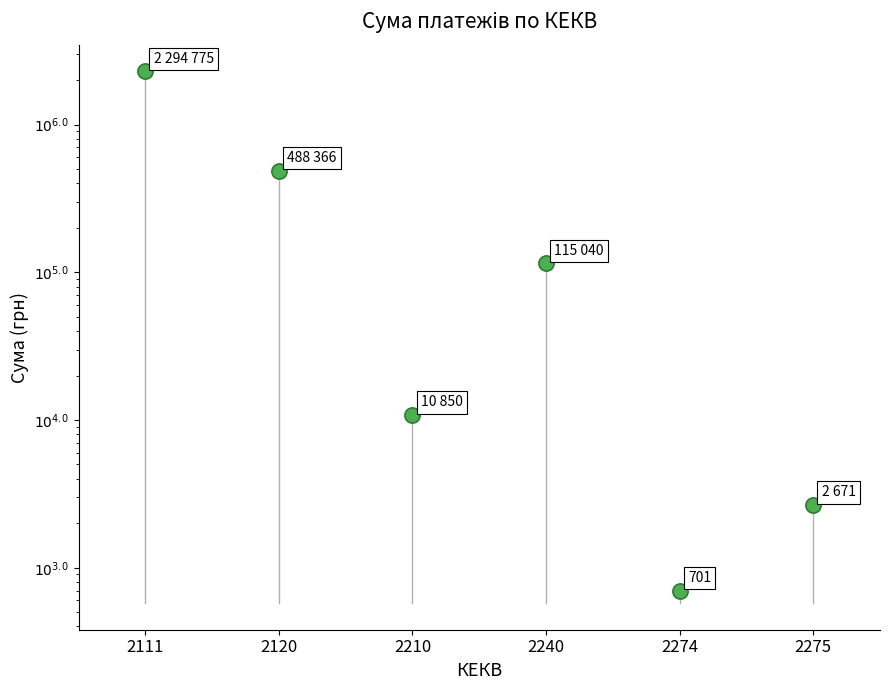

What is the change in value from 2240 to 2274?

-114339.1